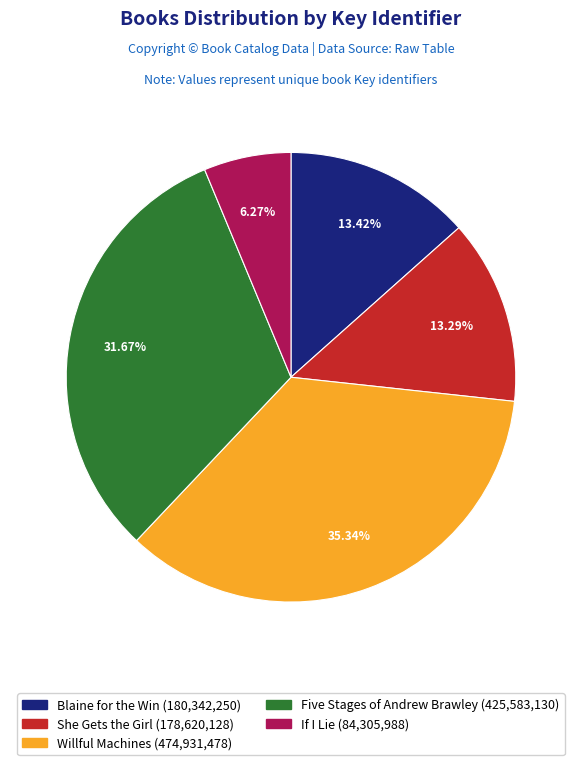

The Willful Machines slice represents 35% of the pie. True or false?

True